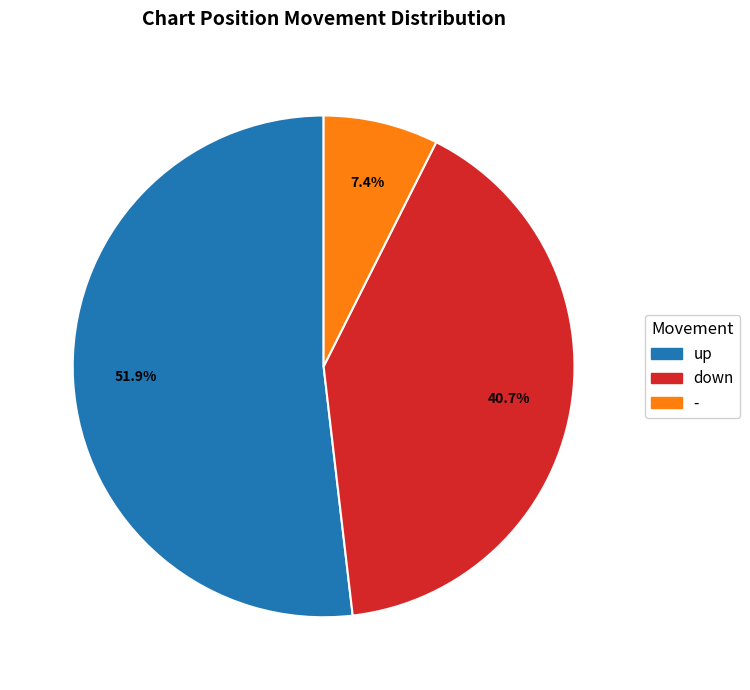

What percentage is NOT represented by down?

59.3%